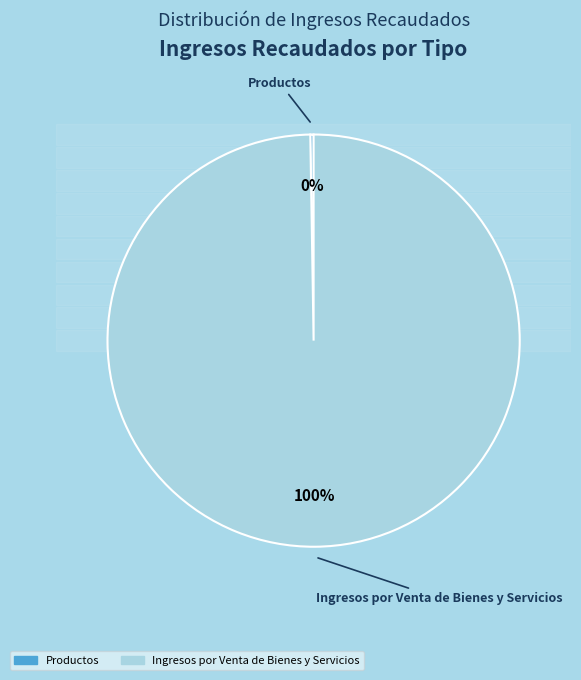

Does any single category account for the majority?

Yes